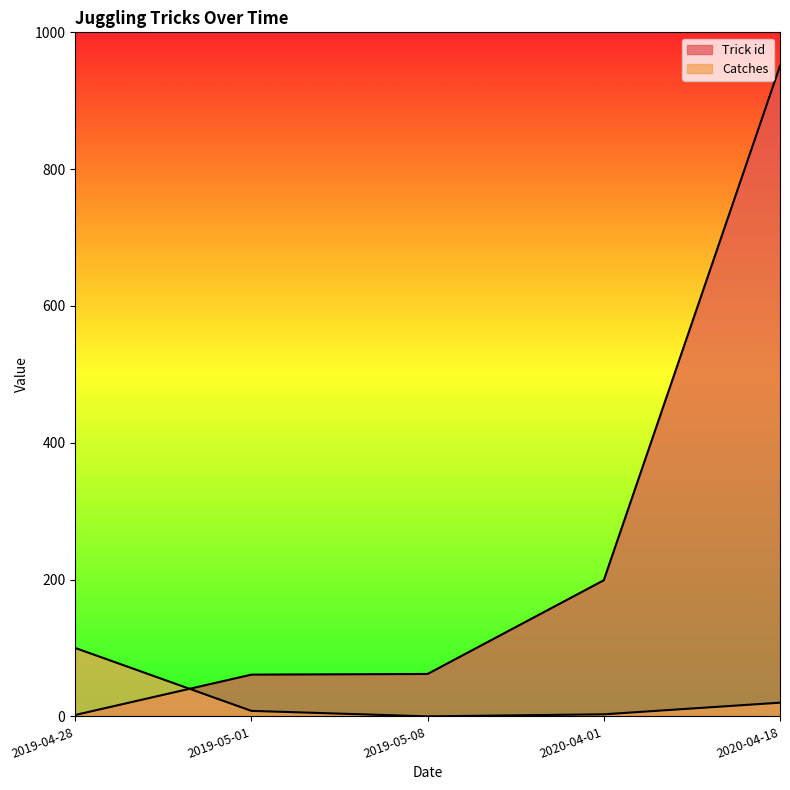

At which category is the sum across all series the highest?

2020-04-18